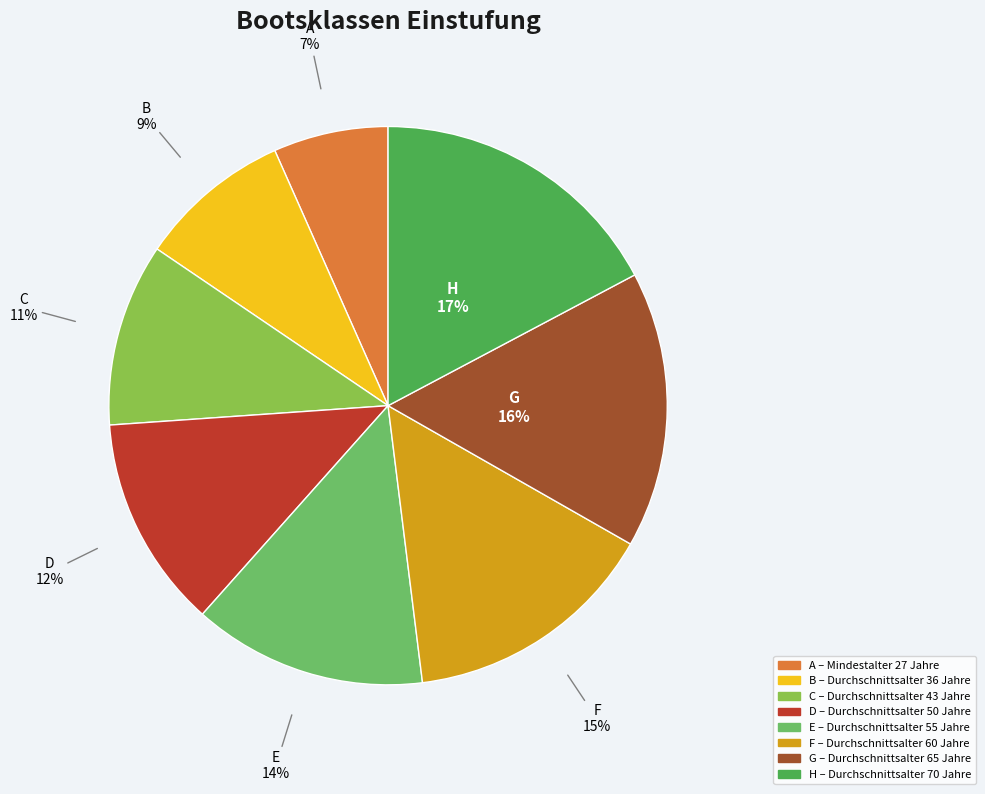

To the nearest percent, what is the difference between the E – Durchschnittsalter 55 Jahre and G – Durchschnittsalter 65 Jahre slice percentages?

2%